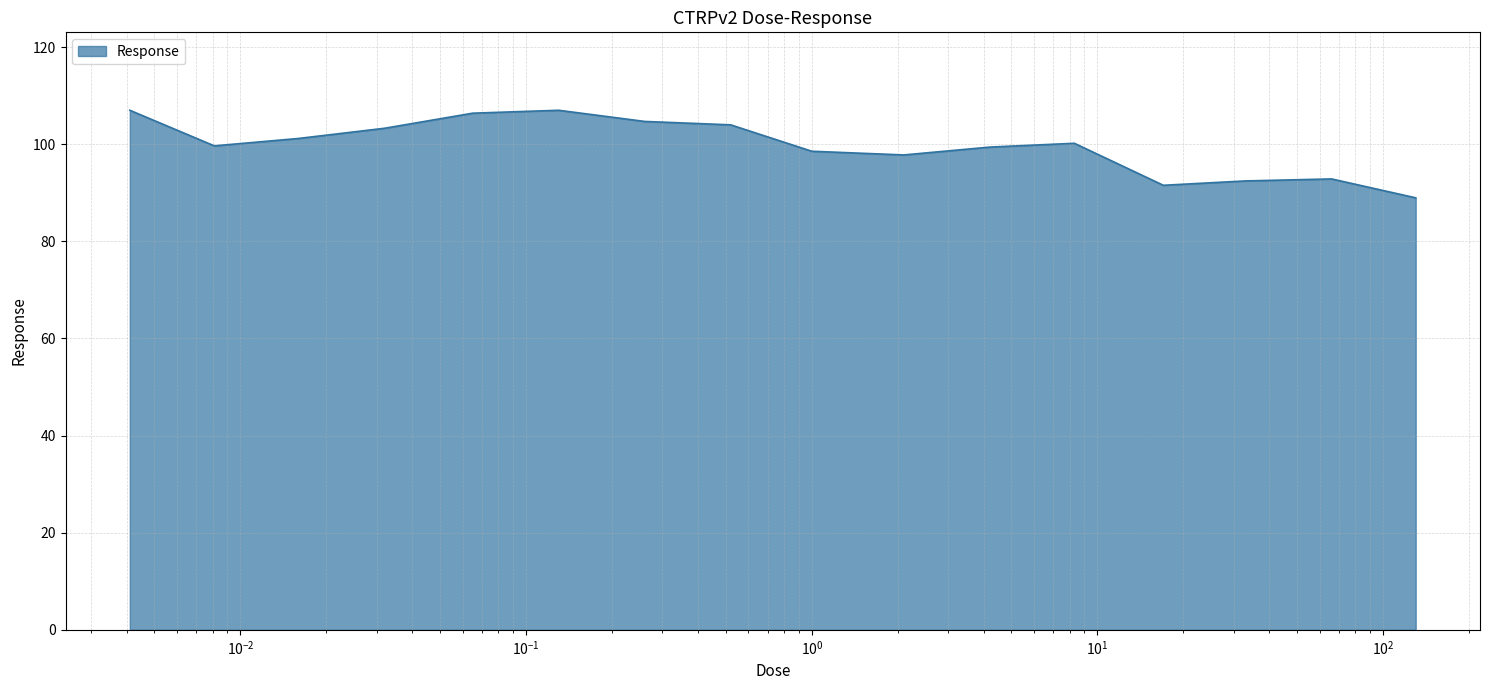

What is the minimum value shown in the chart?

89.0